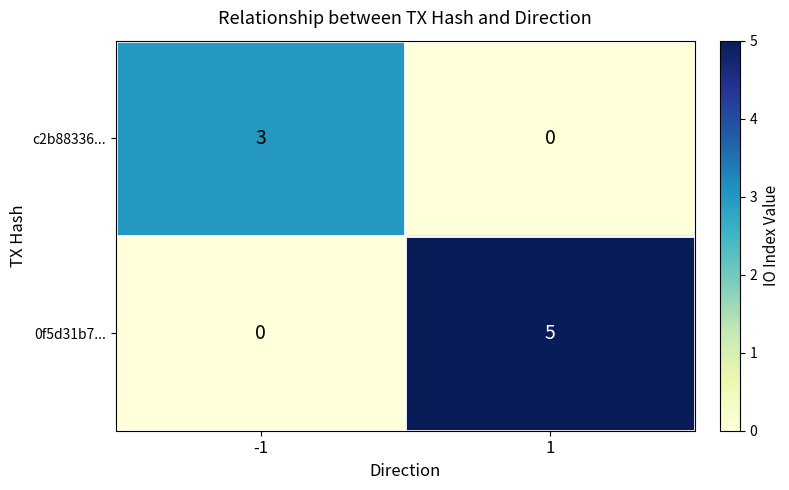

Reading left to right, extract all data points from this chart.

c2b88336...: 3	0
0f5d31b7...: 0	5